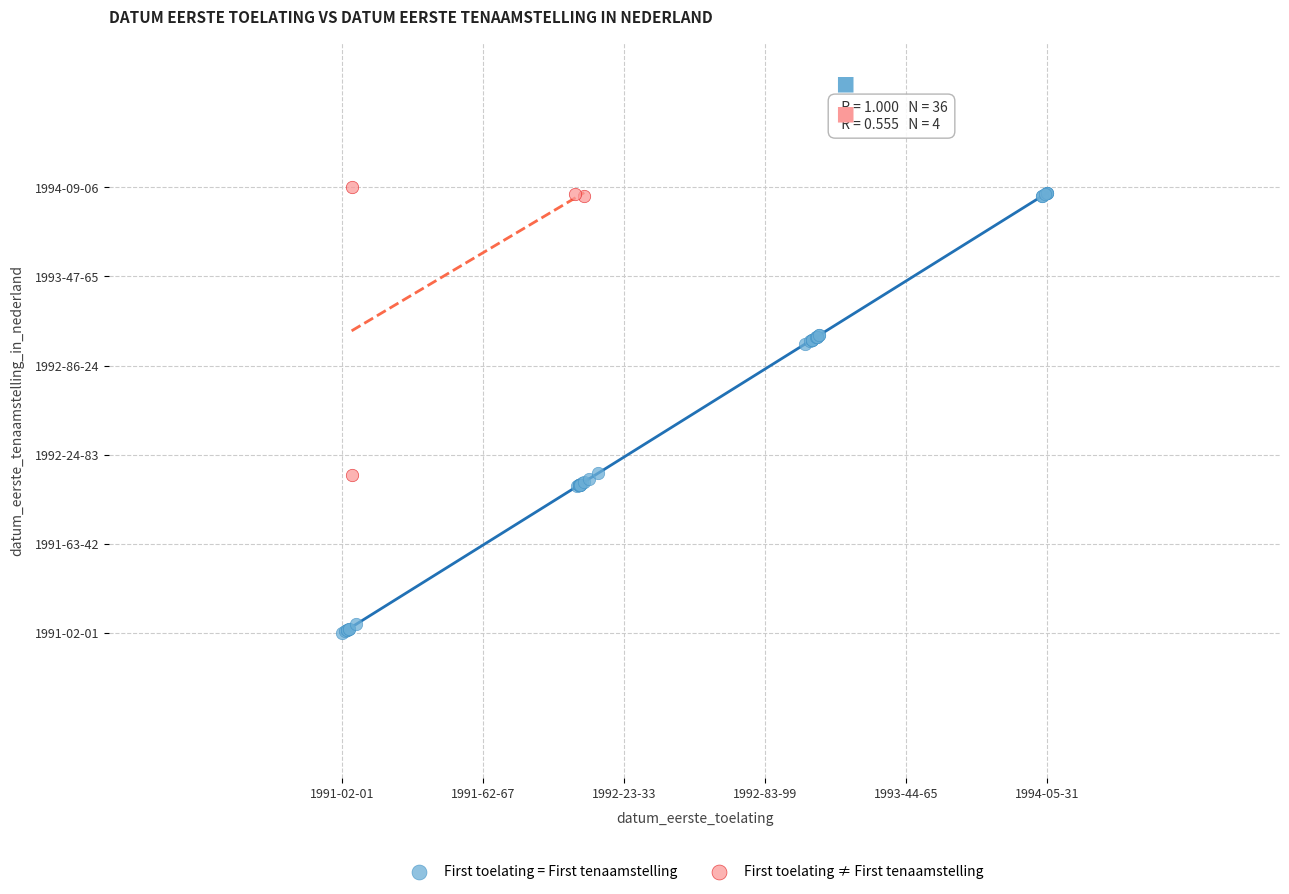

What are all the series names shown in the legend?

First toelating = First tenaamstelling, First toelating ≠ First tenaamstelling